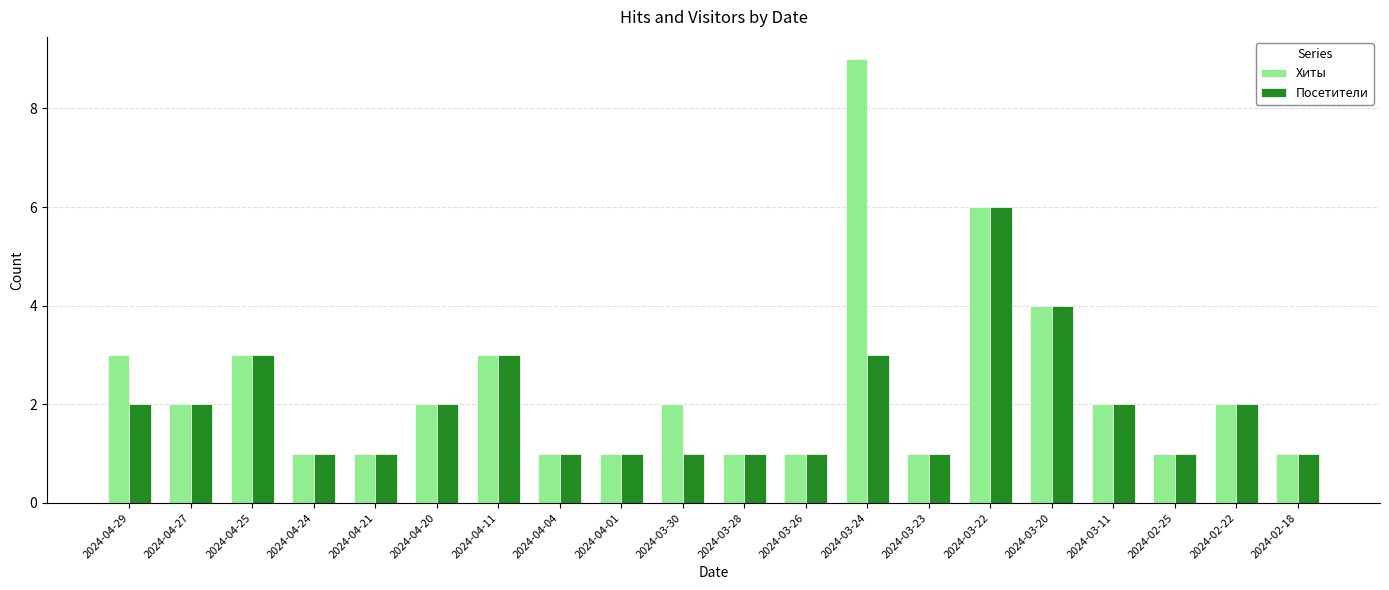

How many series are shown in this chart?

2